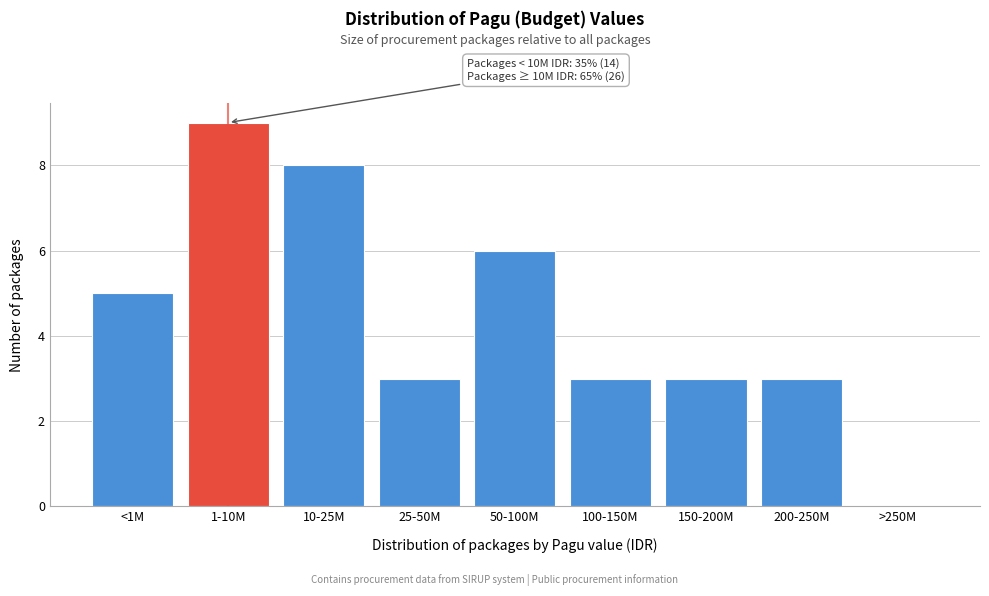

Reading left to right, extract all data points from this chart.

<1M=5	1-10M=9	10-25M=8	25-50M=3	50-100M=6	100-150M=3	150-200M=3	200-250M=3	>250M=0